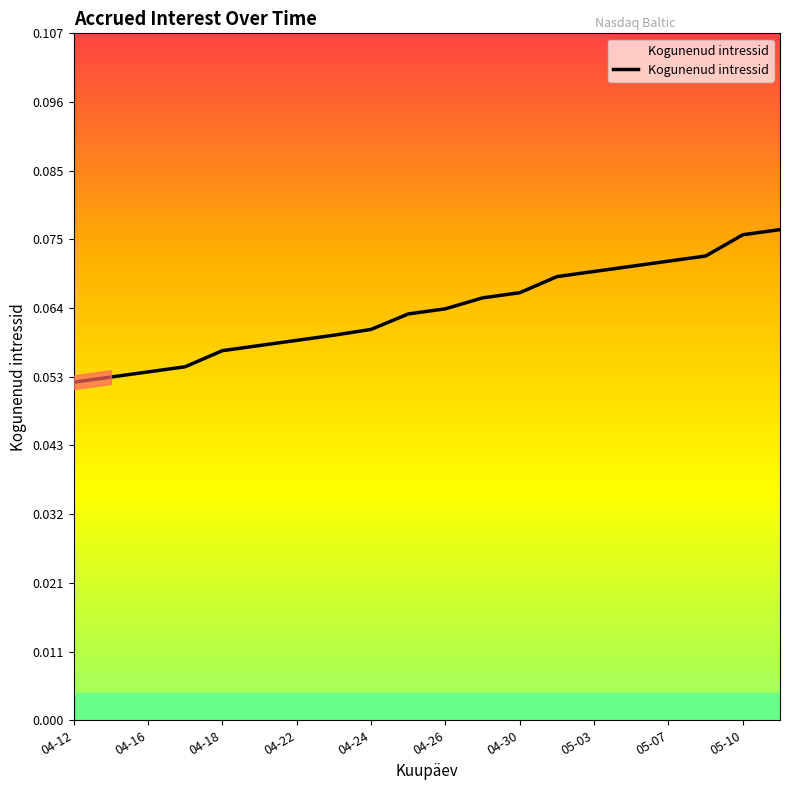

How many lines are shown in the chart?

1